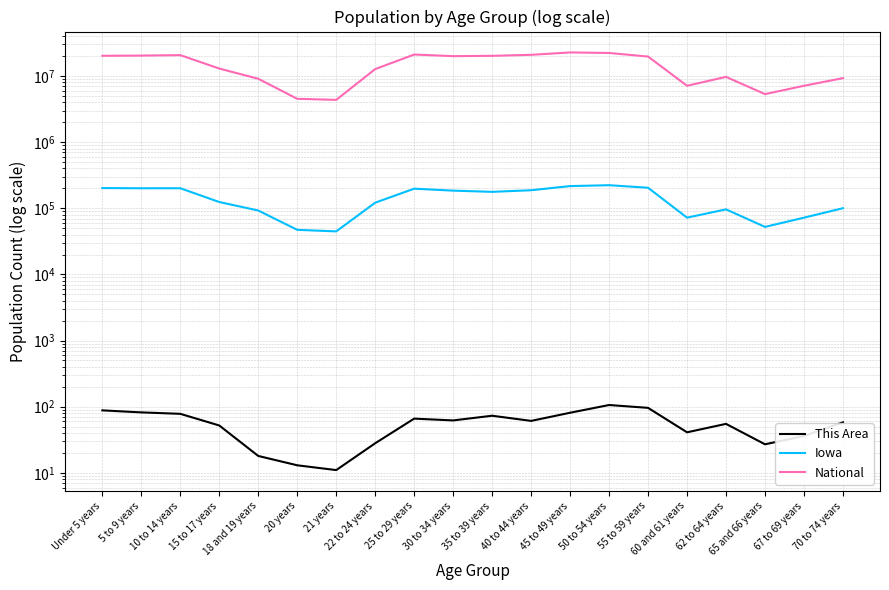

Which series has the largest range (max minus min)?

National